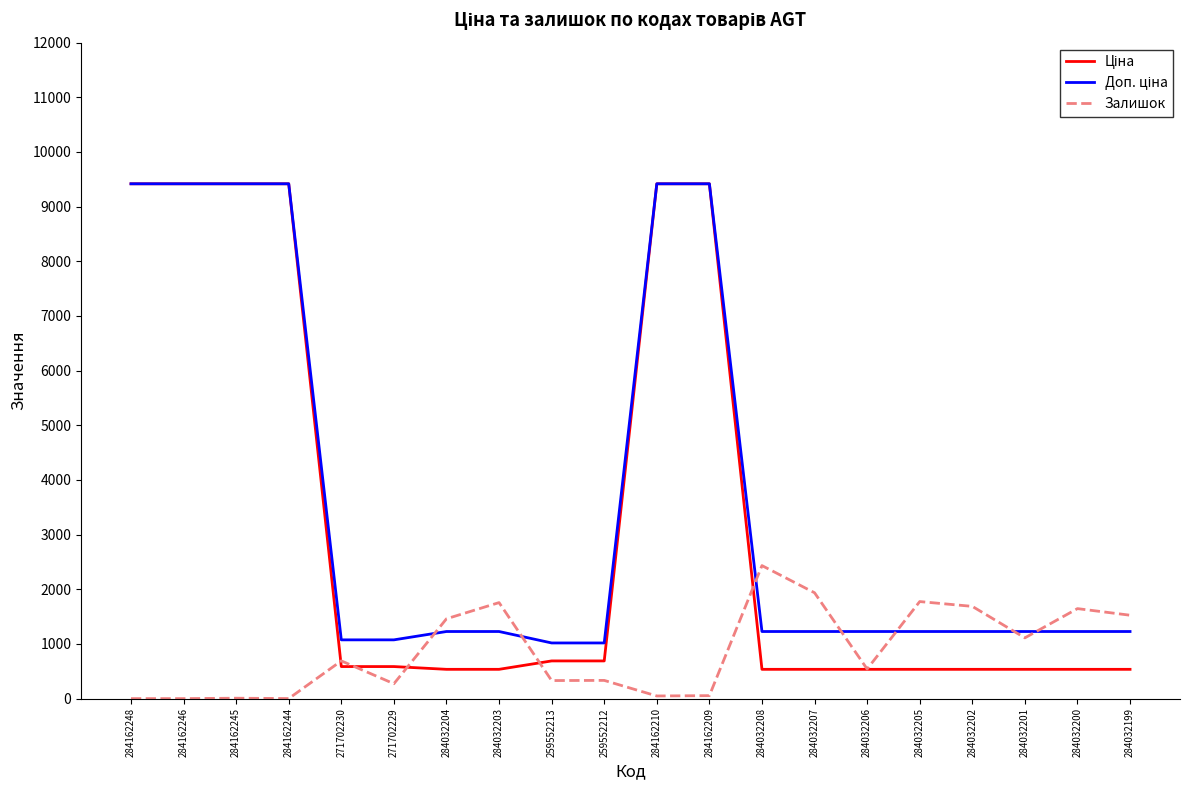

What is the greatest value displayed?

9416.9